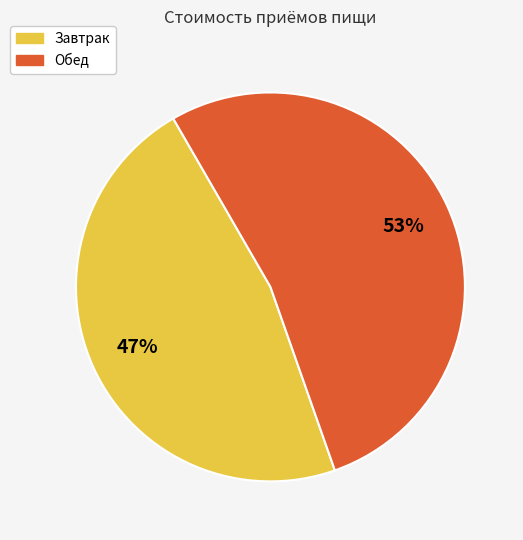

True or false: Завтрак accounts for 37% of the total.

False